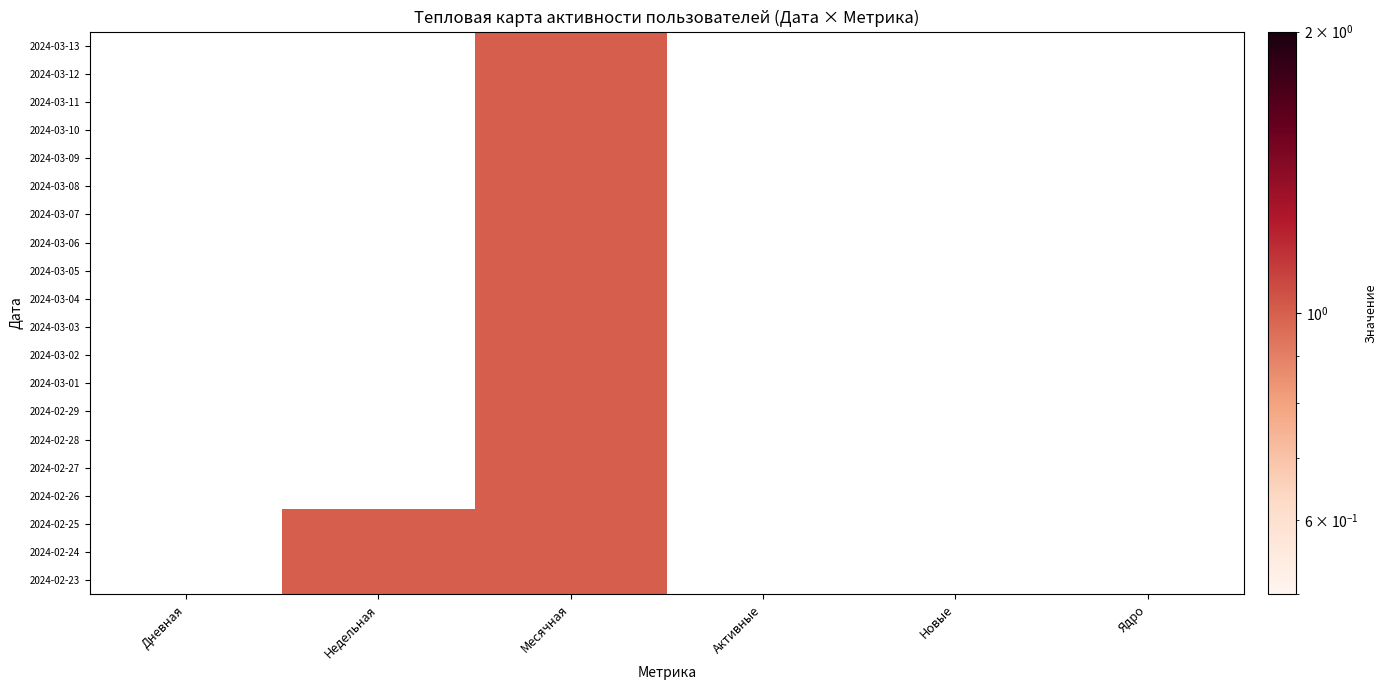

Which category has the highest value across all series?

Месячная